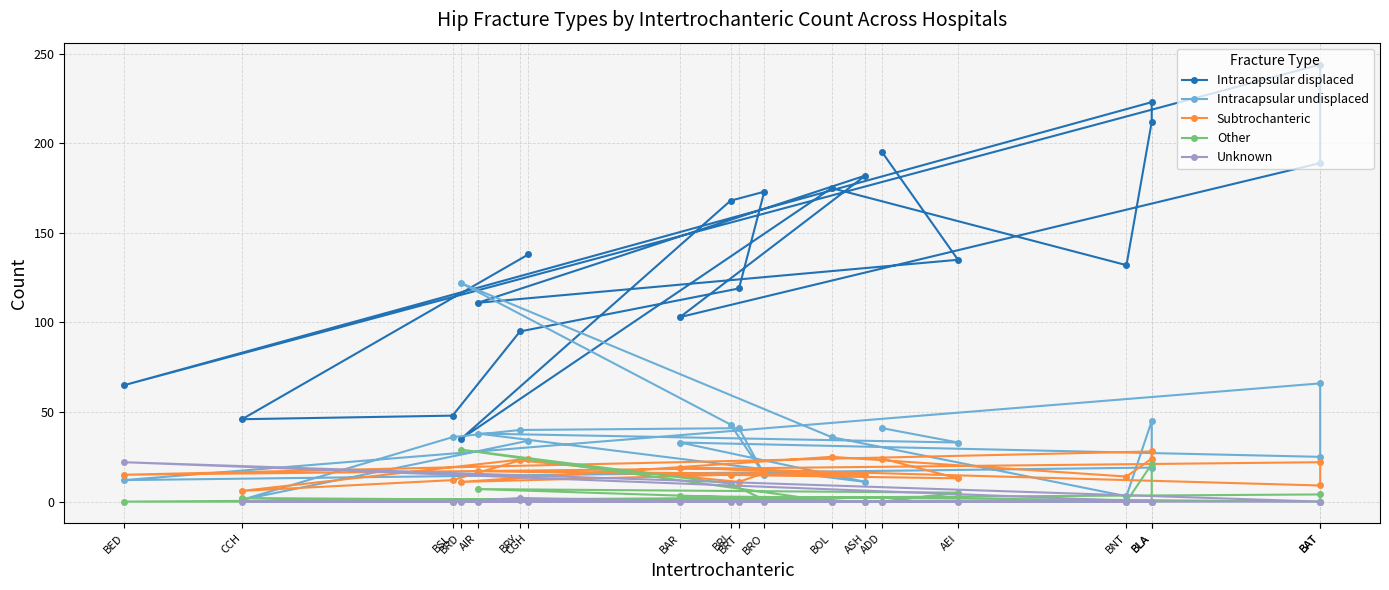

What is the difference between the highest and lowest values at BED?

65